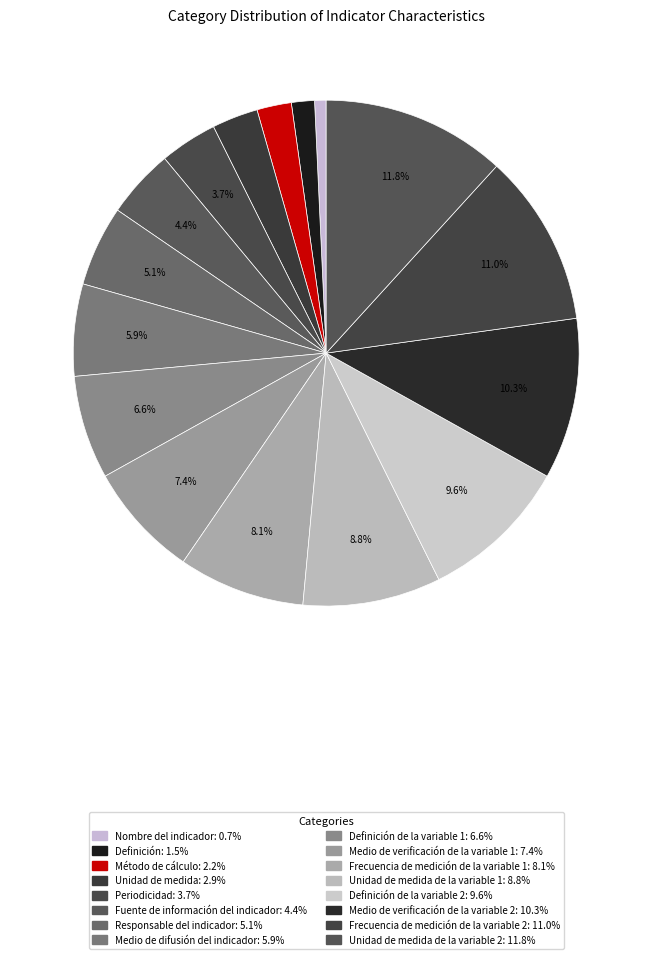

To the nearest percent, what is the difference between the largest and smallest slice percentages?

11%